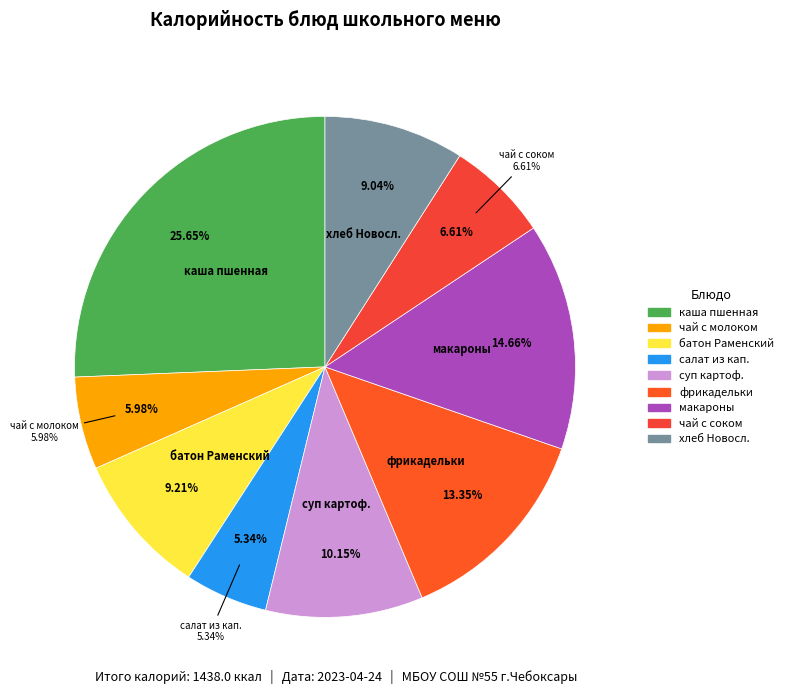

What percentage is NOT represented by чай с фруктовым соком?

93.4%